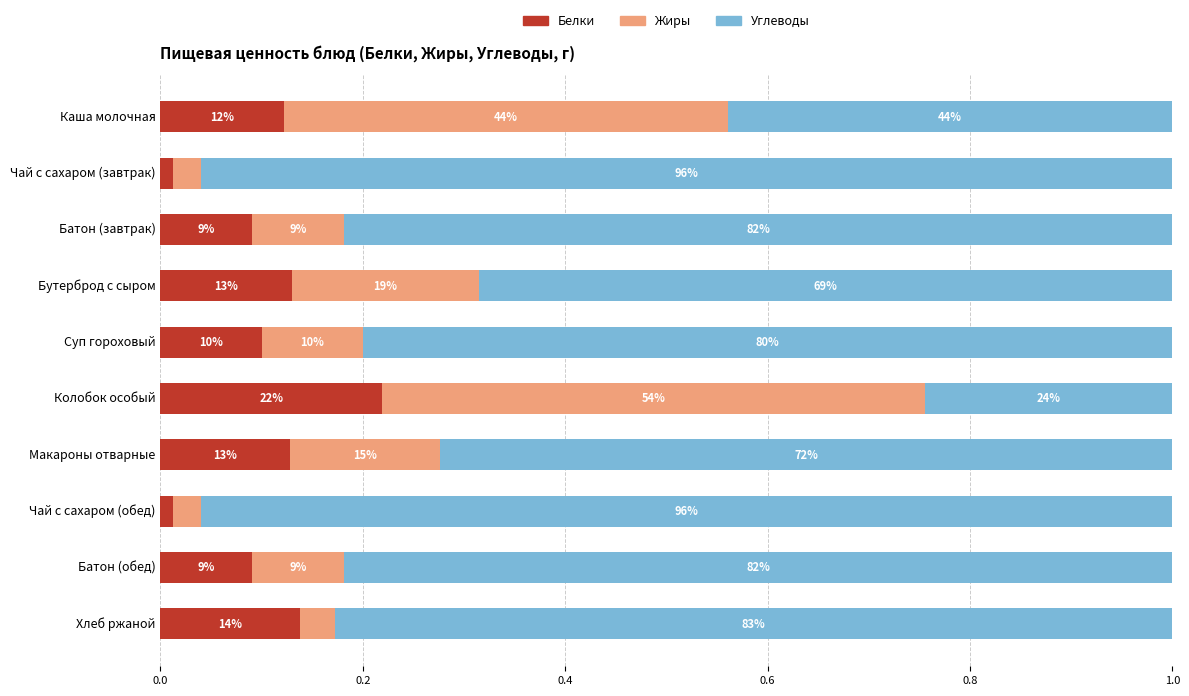

What are all the series names shown in the legend?

Белки, Жиры, Углеводы